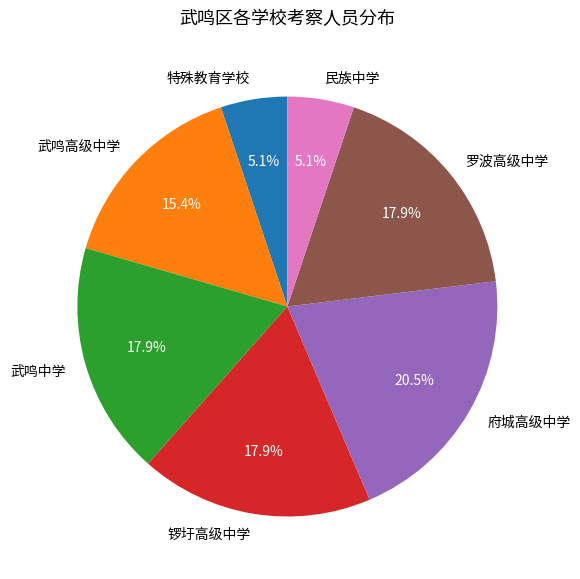

Is there a majority slice in this chart?

No